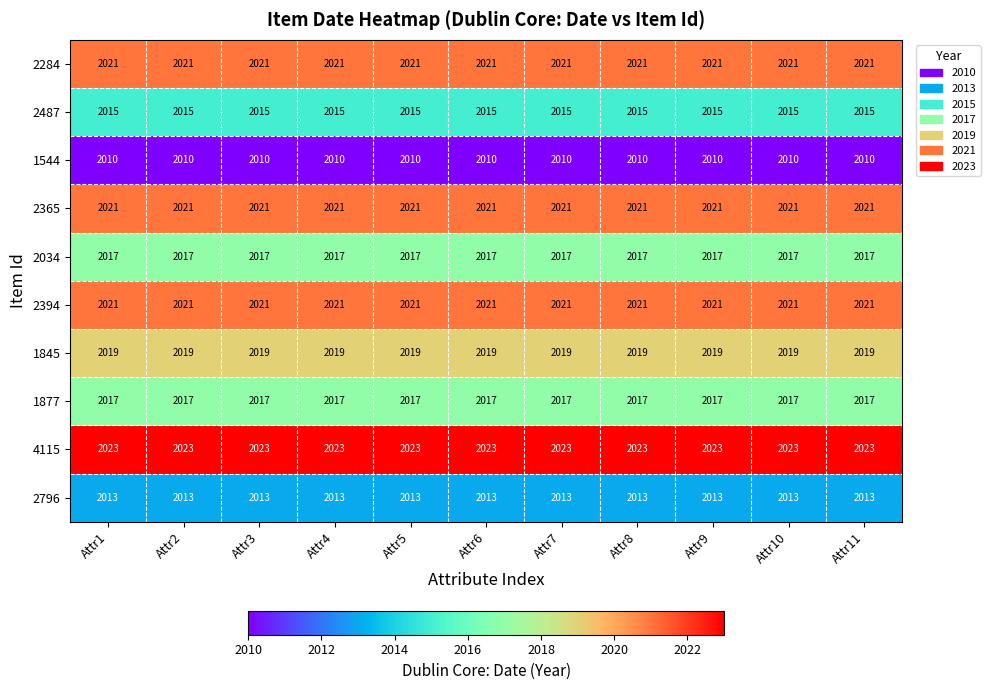

Is the value of 1845 at Attr9 greater than the value of 2487 at Attr10?

Yes